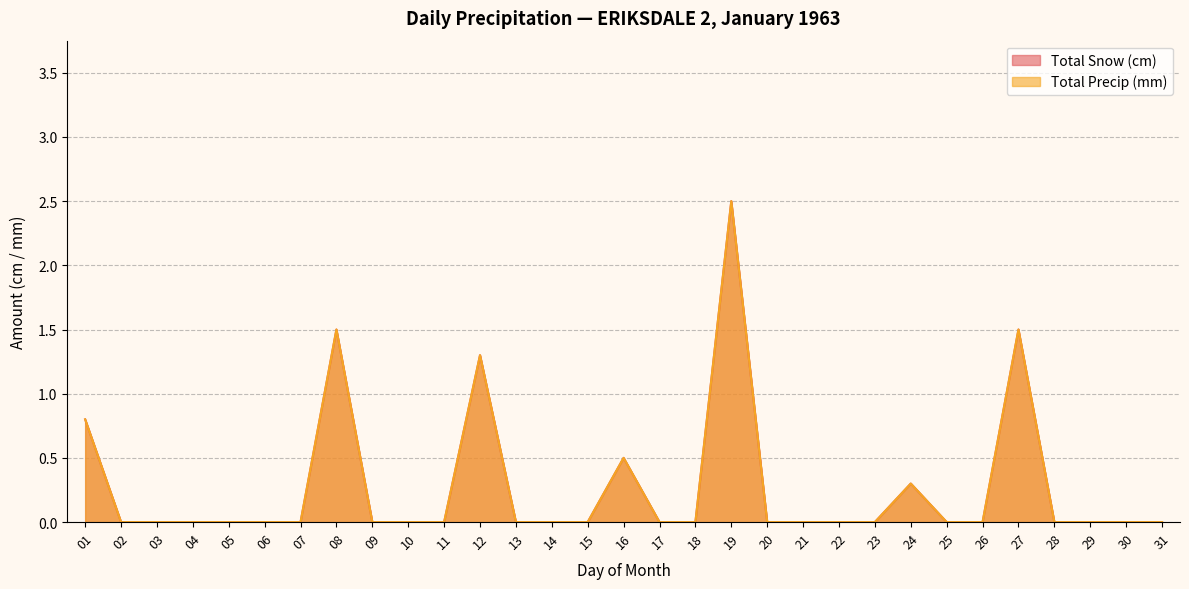

Rank the series at 09 from highest to lowest value.

Total Snow (cm), Total Precip (mm)